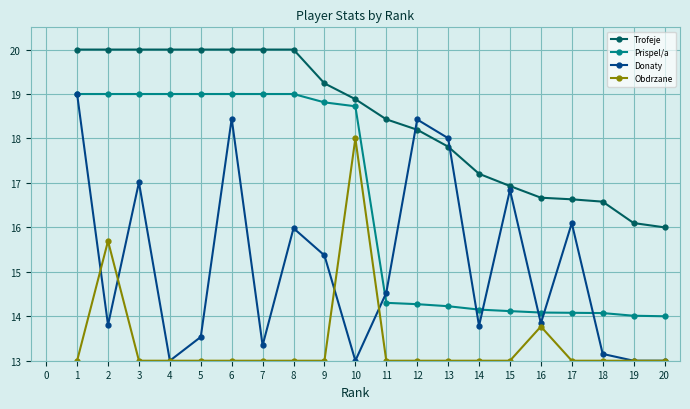

What is the value of the Trofeje point at the 10th from the left?

18.9